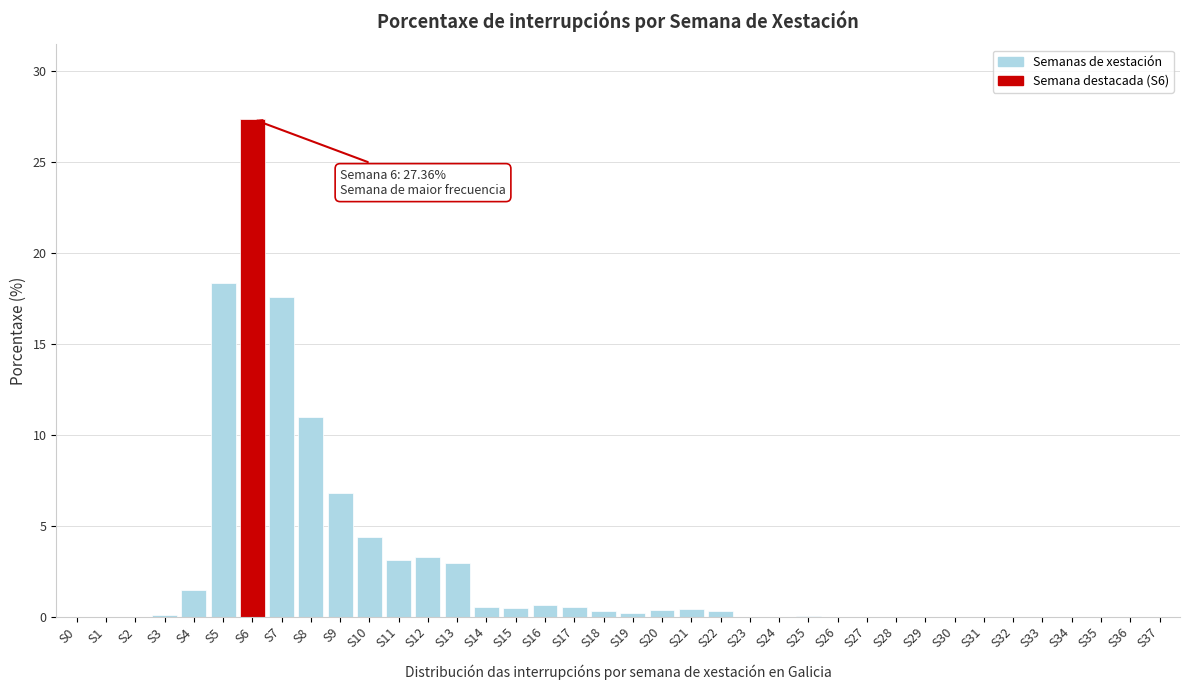

The value at S36 is 0.0. True or false?

True